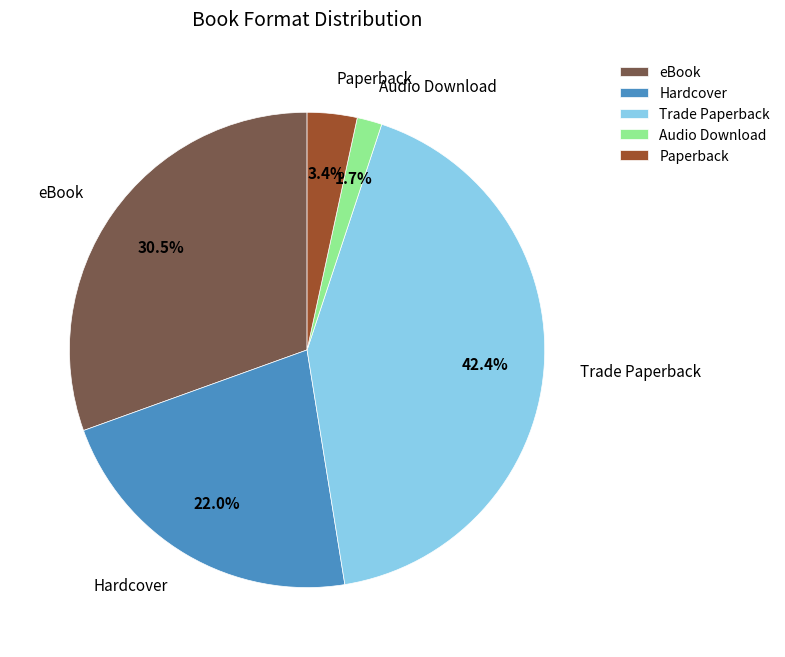

Does eBook account for over 50% of the chart?

No